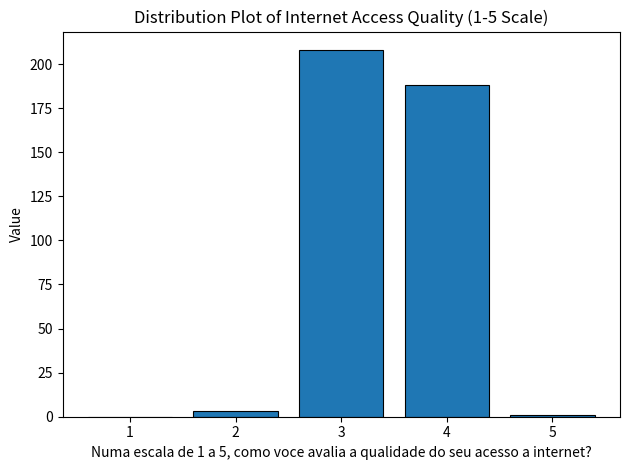

Reading left to right, what are all the values shown in this chart?

1=0	2=3	3=208	4=188	5=1